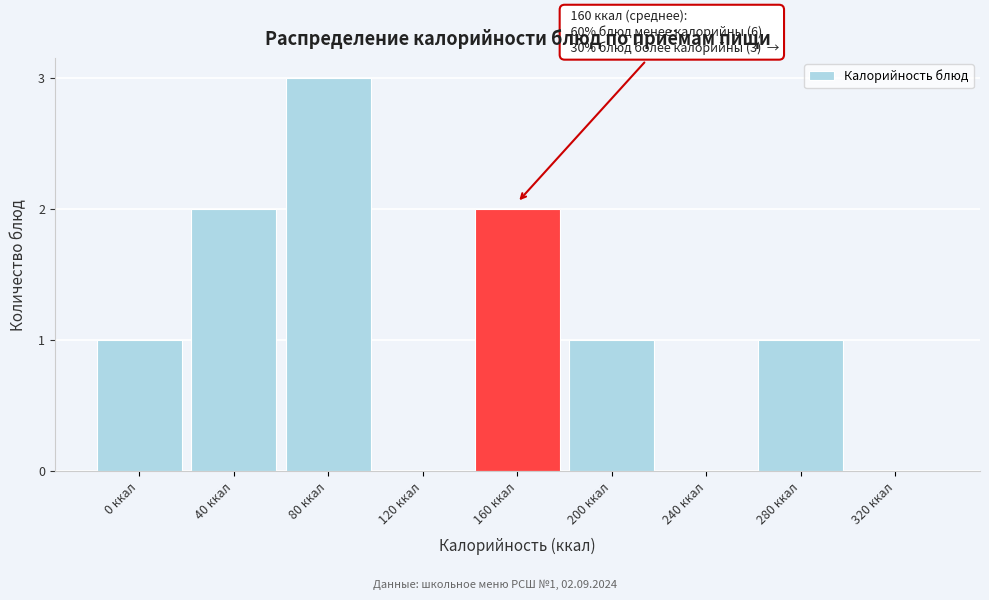

Reading left to right, what are all the values shown in this chart?

0 ккал=1	40 ккал=2	80 ккал=3	120 ккал=0	160 ккал=2	200 ккал=1	240 ккал=0	280 ккал=1	320 ккал=0